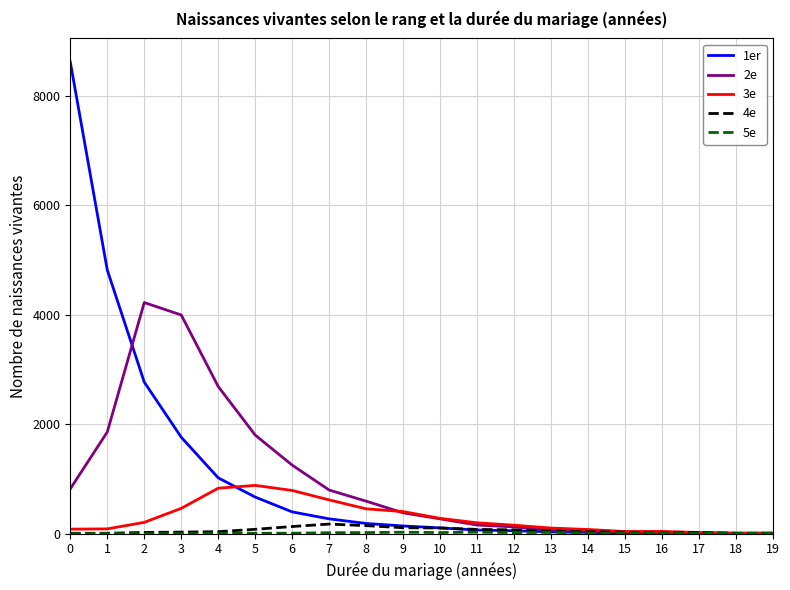

The value of 3e at 3 is 462. True or false?

True